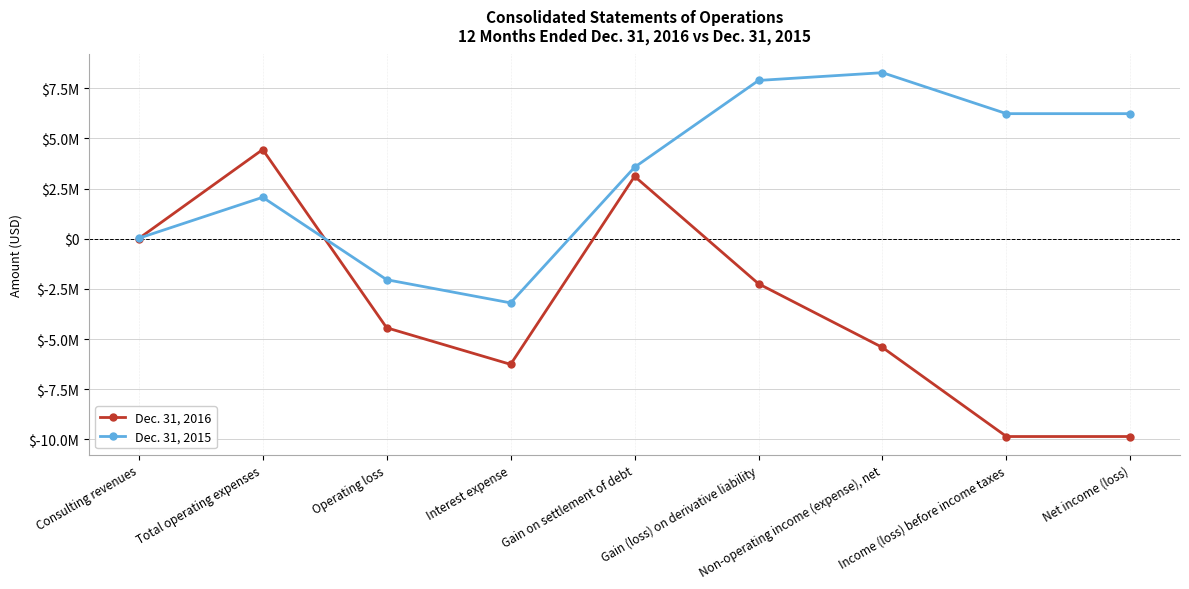

At which label does Dec. 31, 2016 first exceed -4436470?

Consulting revenues